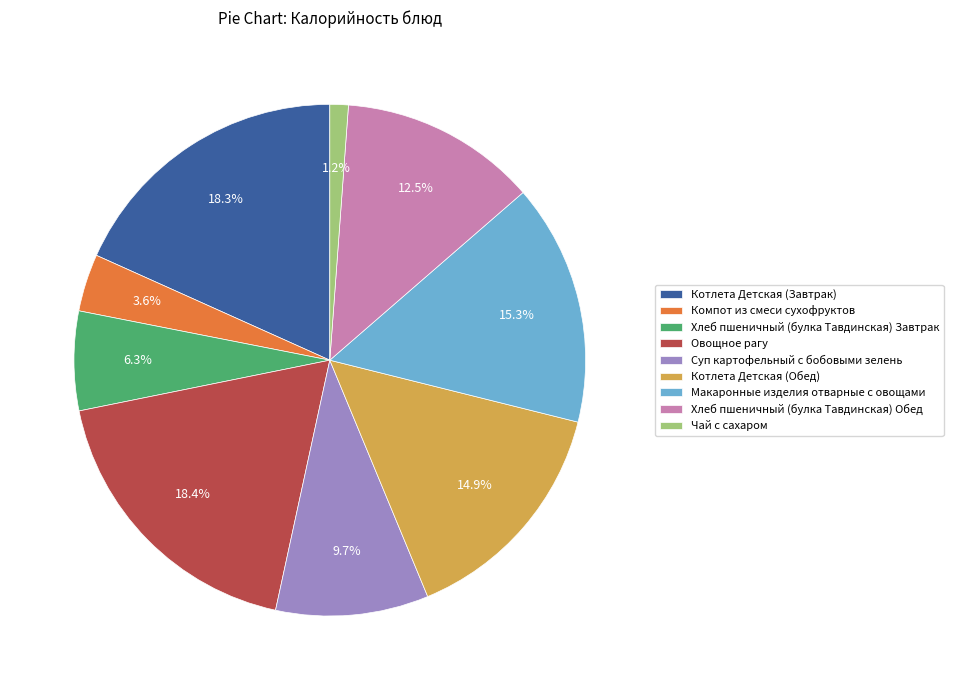

Which slice is the smallest?

Чай с сахаром